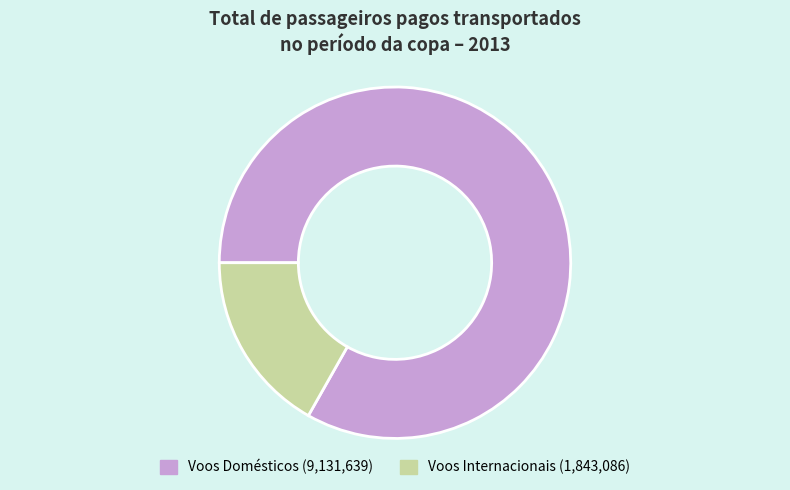

Is it true that Voos Domésticos is 83% of the pie?

True